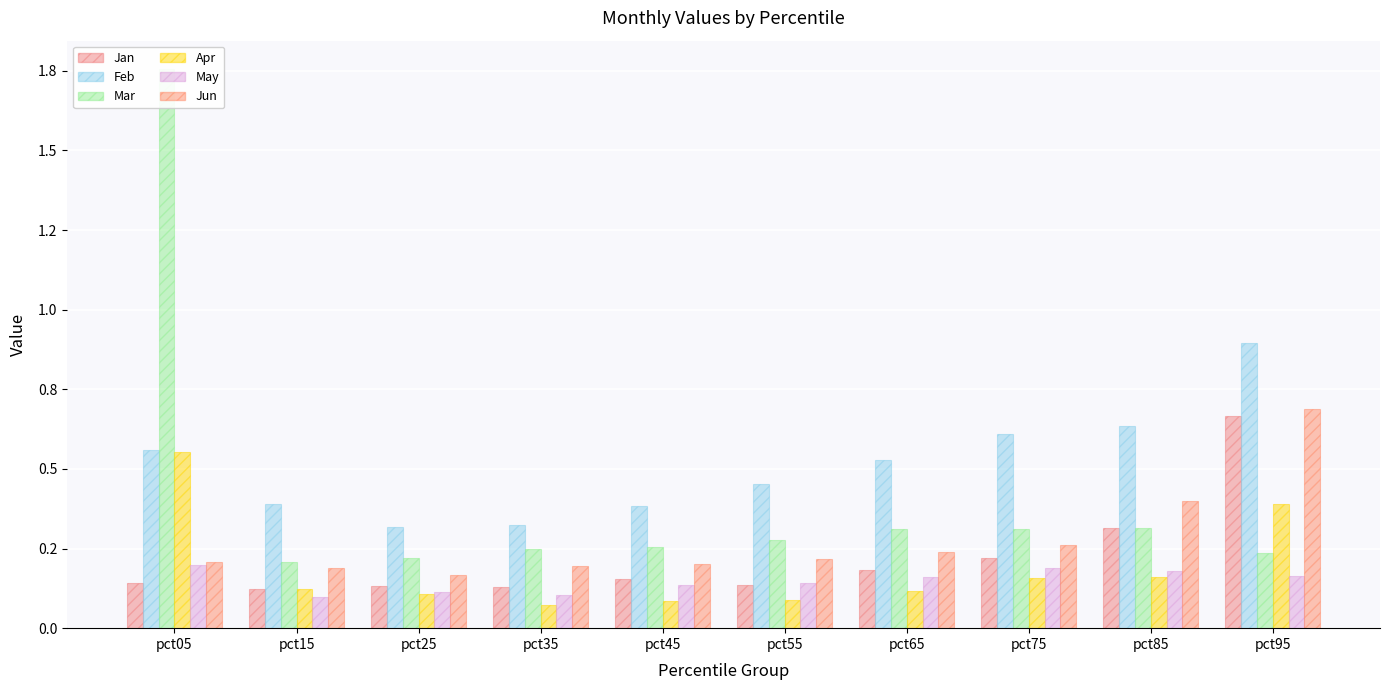

What is the value of the Mar bar at the 1st from the left?

1.8